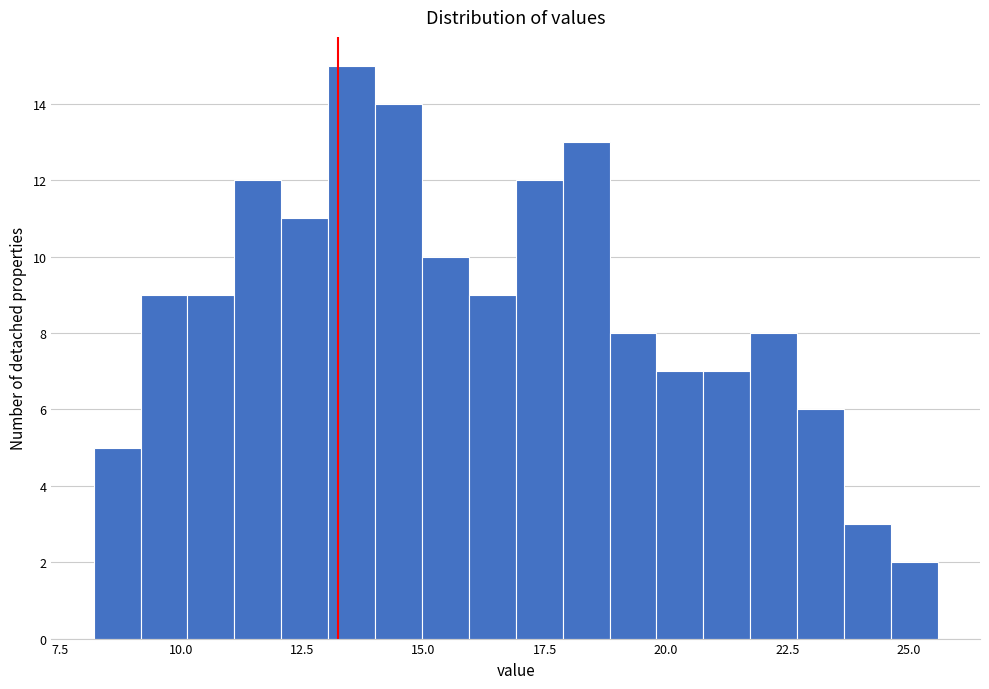

Read against the x-axis, roughly where is the centre of the tallest bar?

13.5